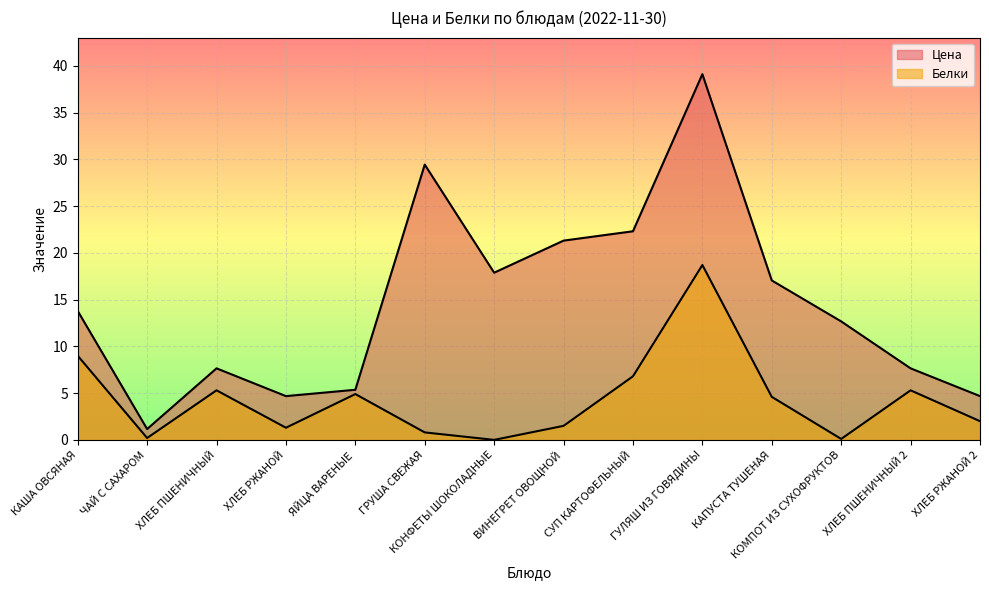

What is the label of the 14th point from the right?

КАША ОВСЯНАЯ